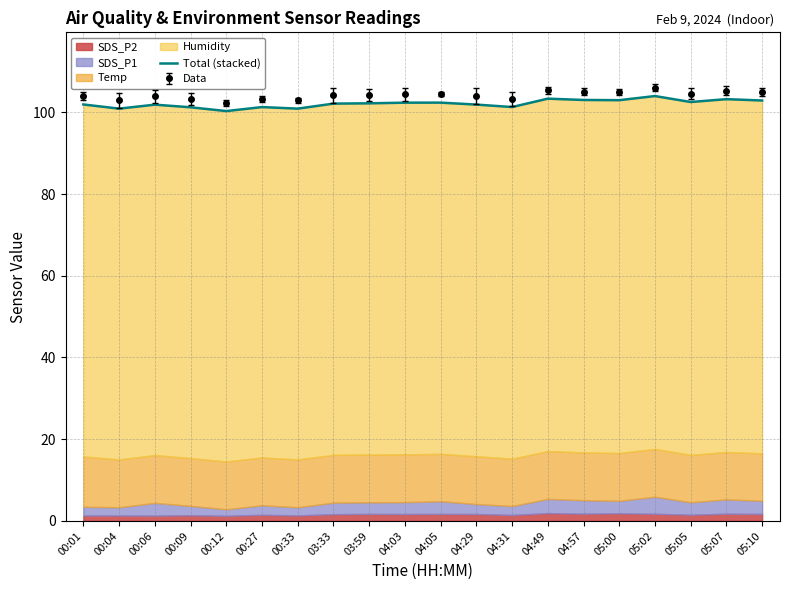

Where is the data nearest to the value 102?

00:01